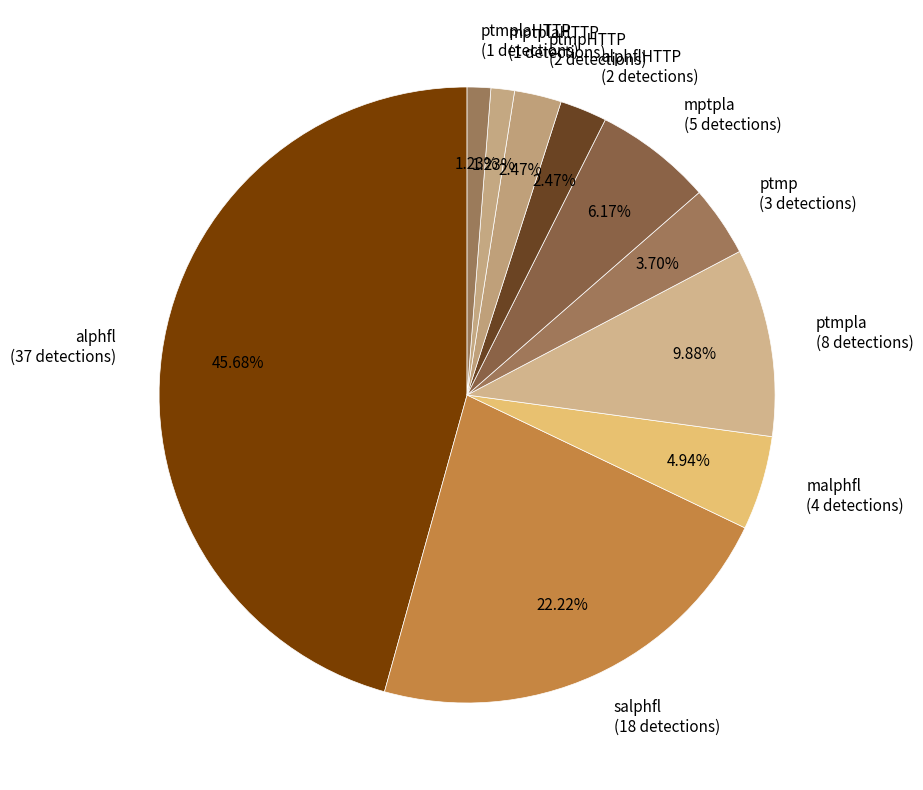

Between ptmplaHTTP (1 detections) and salphfl (18 detections), which is larger?

salphfl (18 detections)